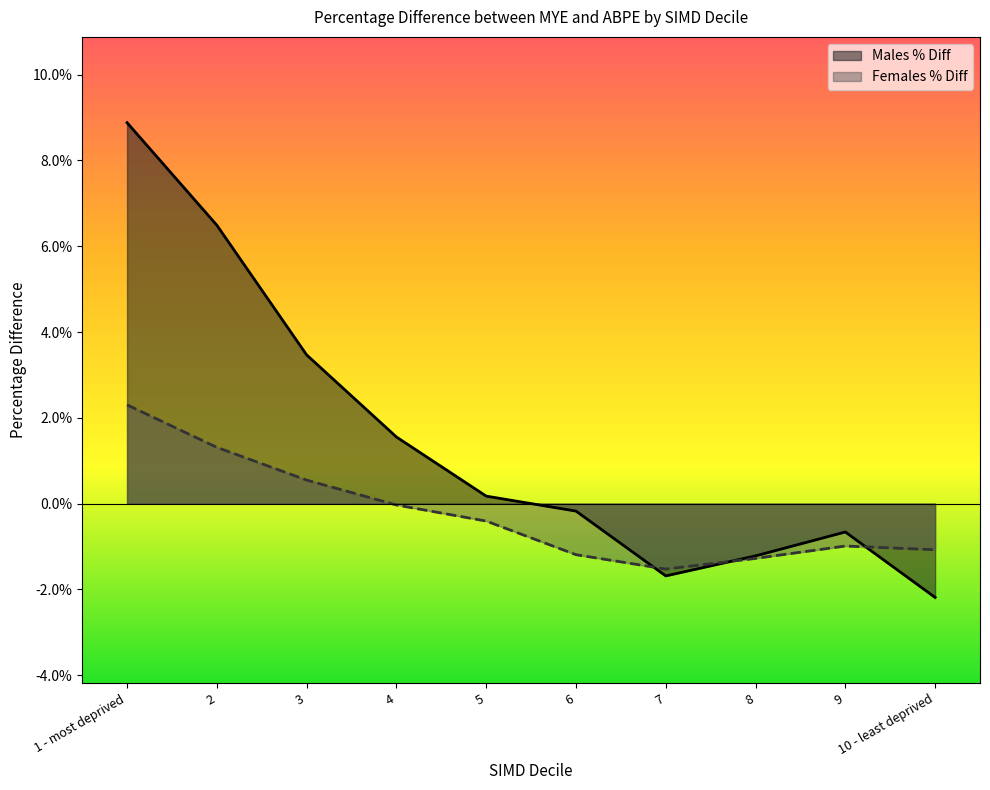

Is the value of Males % Diff at 1 - most deprived greater than the value of Females % Diff at 1 - most deprived?

Yes